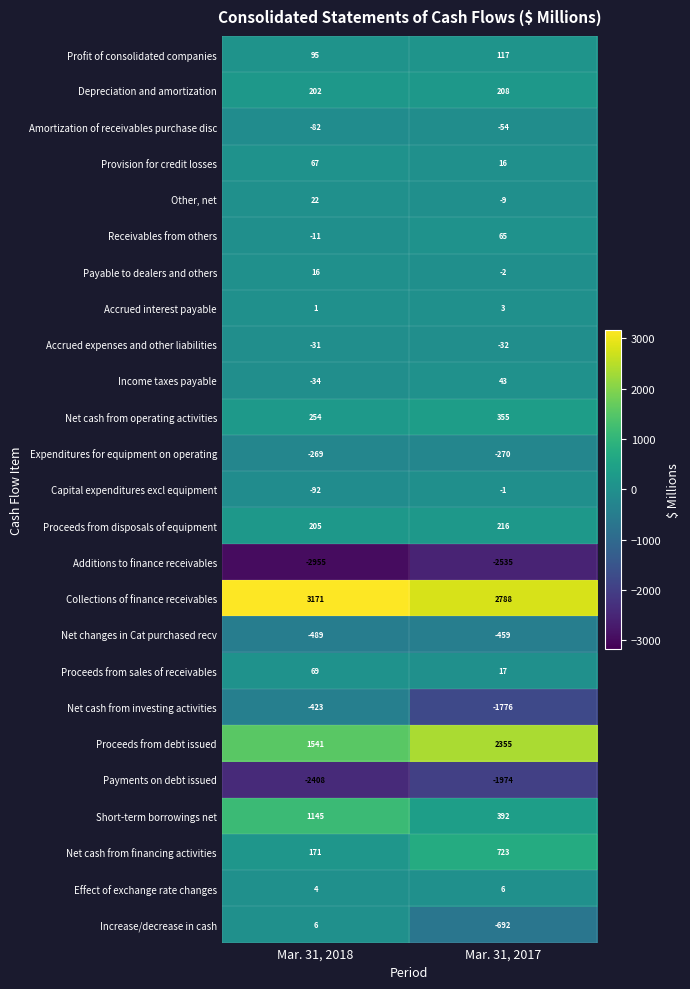

Which series changed the most between Mar. 31, 2018 and Mar. 31, 2017?

Net cash from investing activities